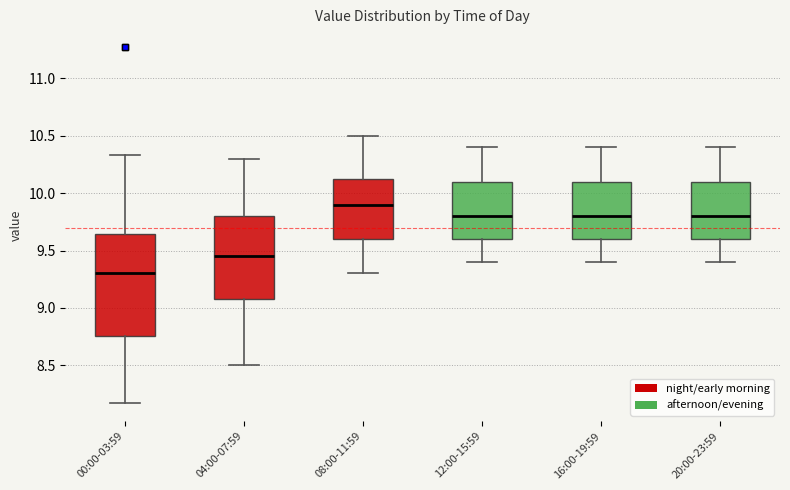

Which box has the highest median line?

08:00-11:59